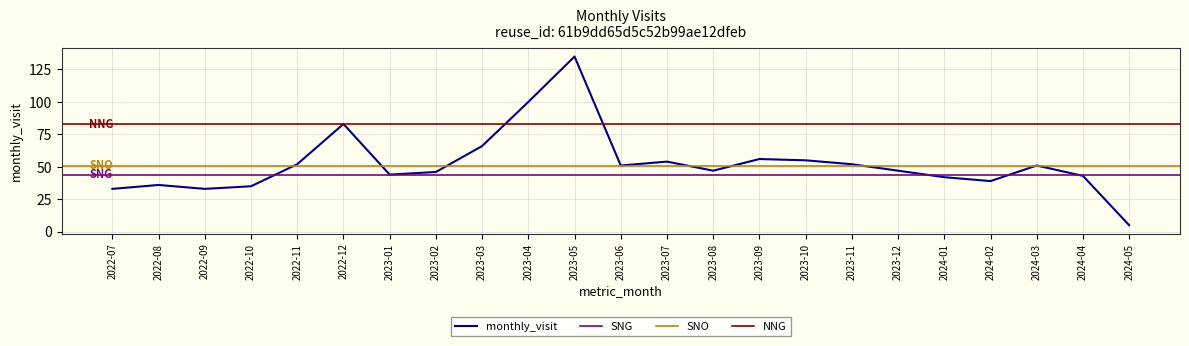

What is the average value?

52